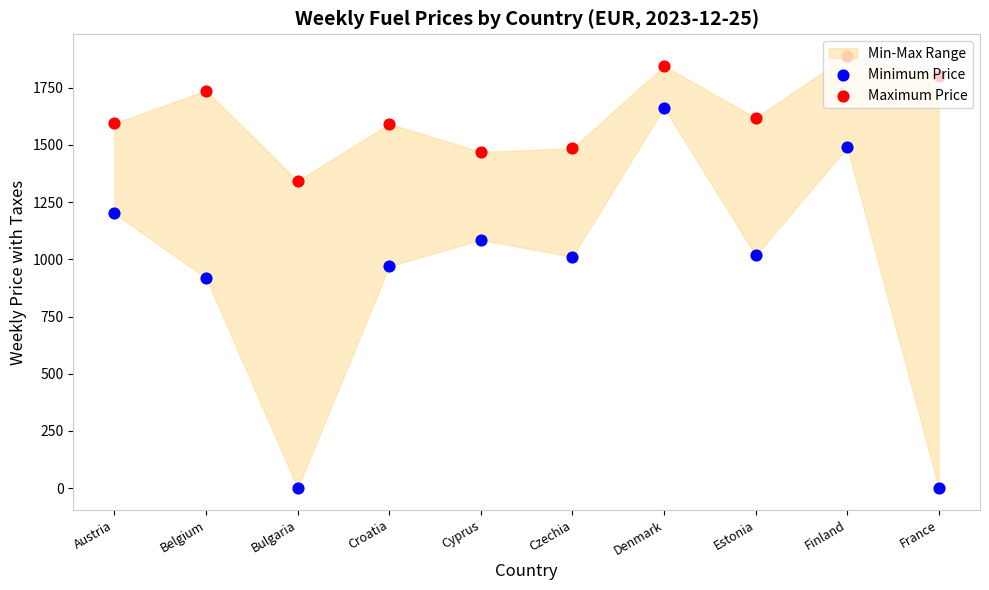

At which category is the sum across all series the highest?

Denmark